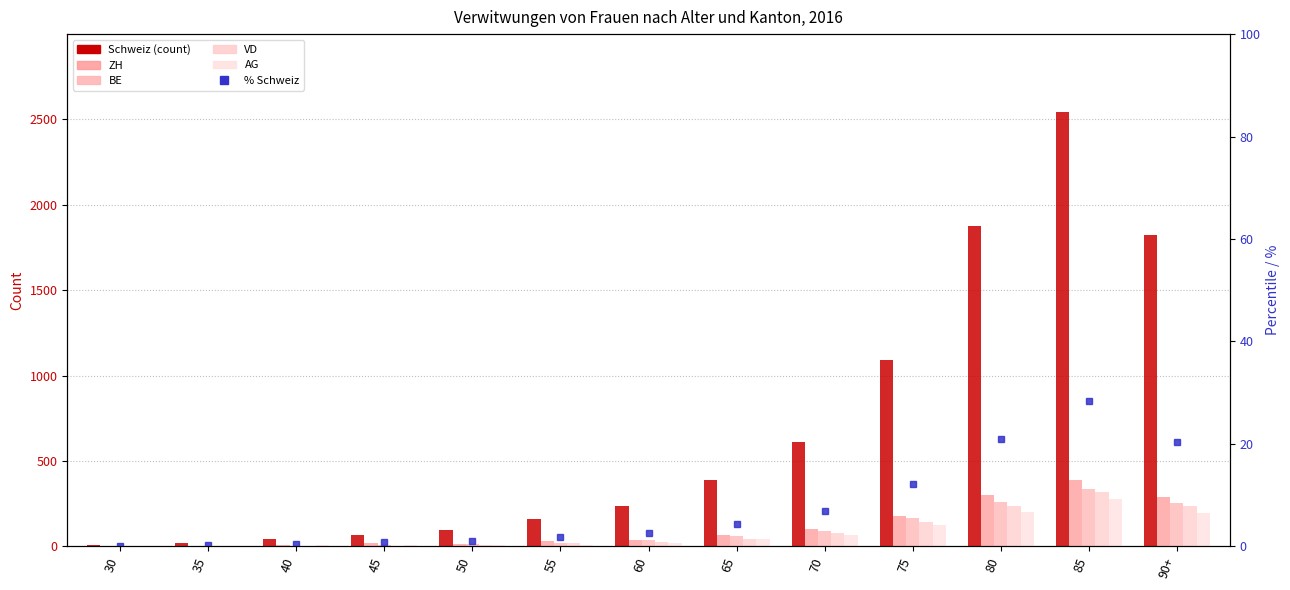

What are all the series names shown in the legend?

Schweiz, ZH, BE, VD, AG, % Schweiz